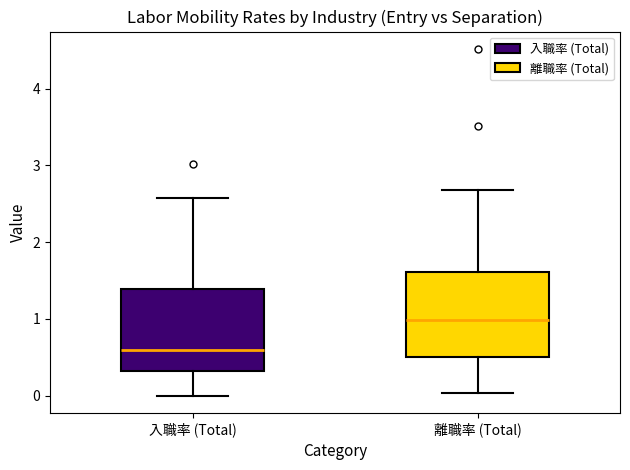

Which box has the highest median line?

離職率 (Total)